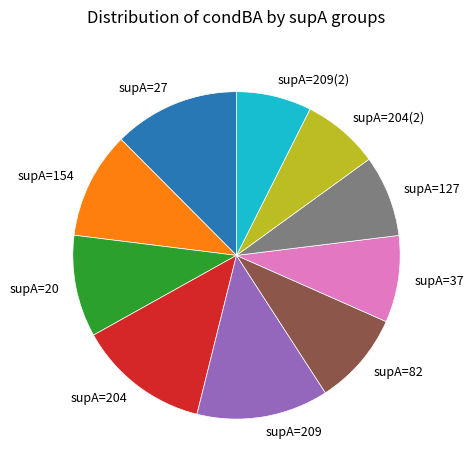

Is it true that supA=209(2) is 7% of the pie?

True